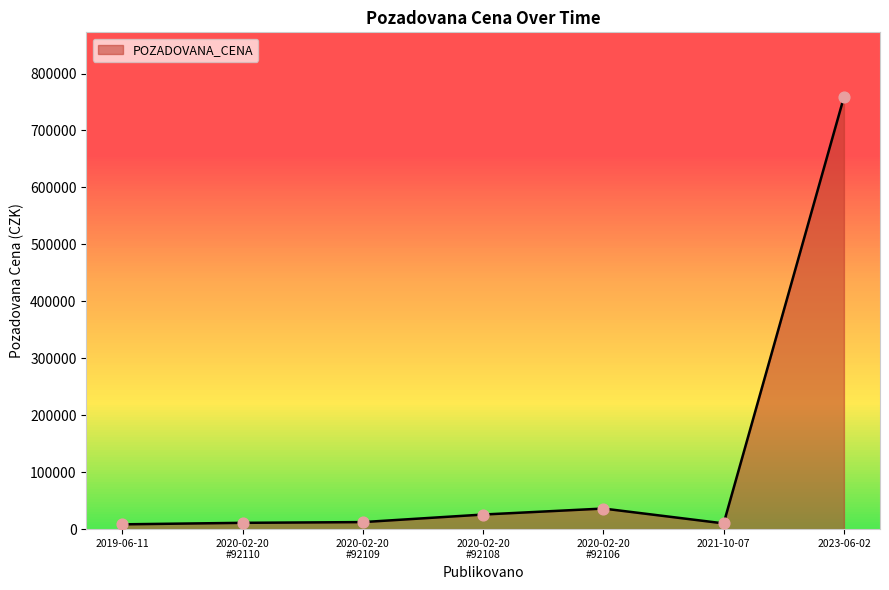

What is the average value?

123167